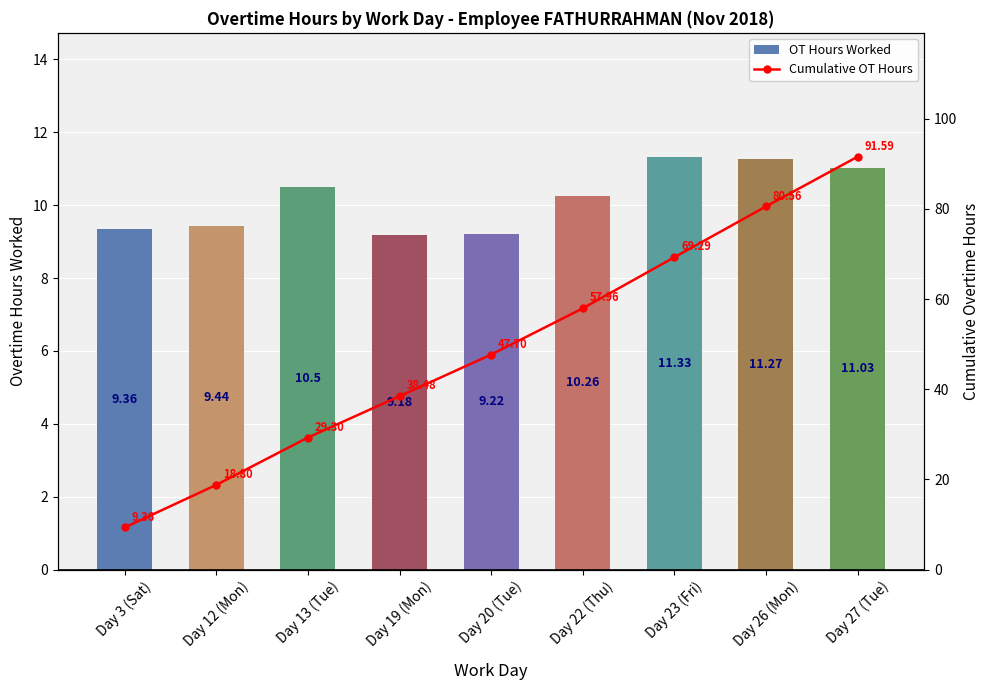

What is the label of the 8th bar from the left?

Day 26 (Mon)